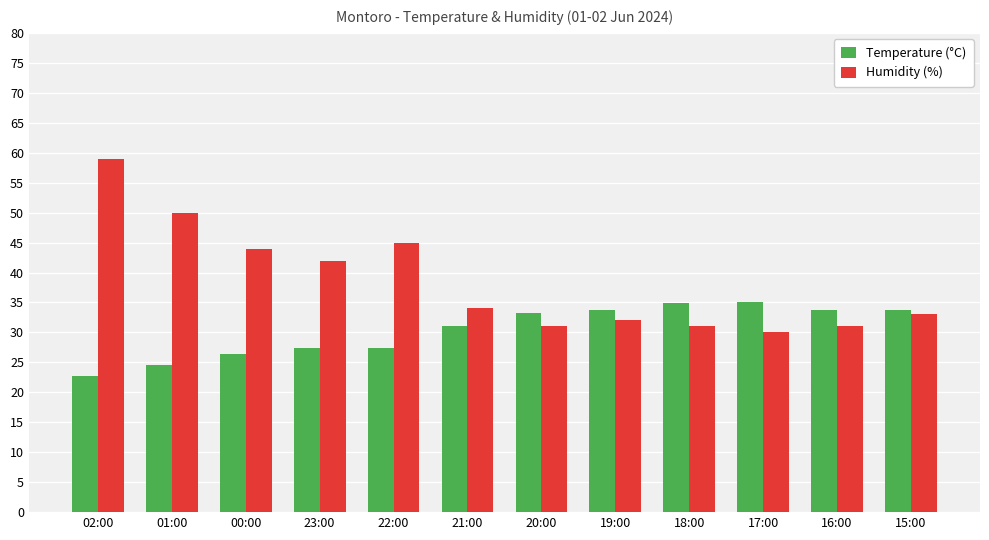

How many series are shown in this chart?

2